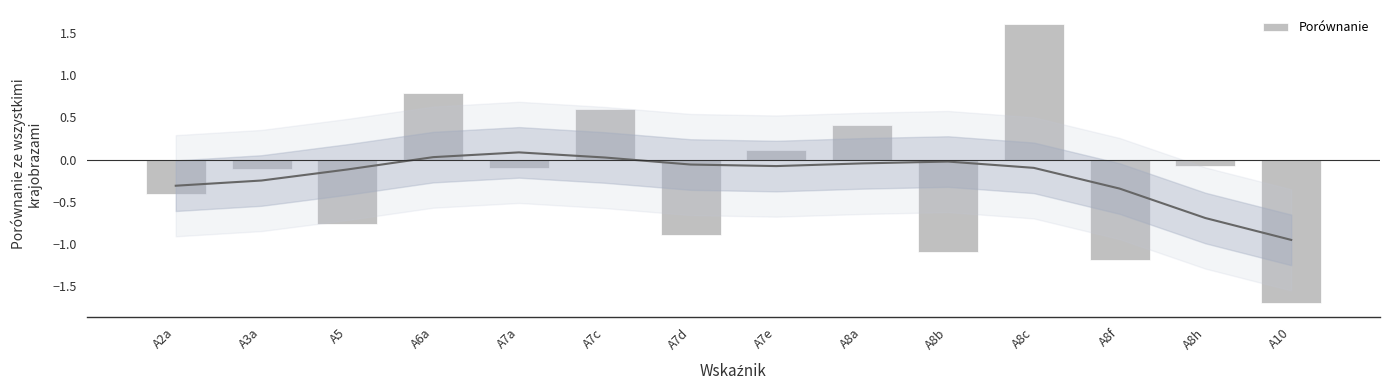

At which label is the value closest to 0?

A8h